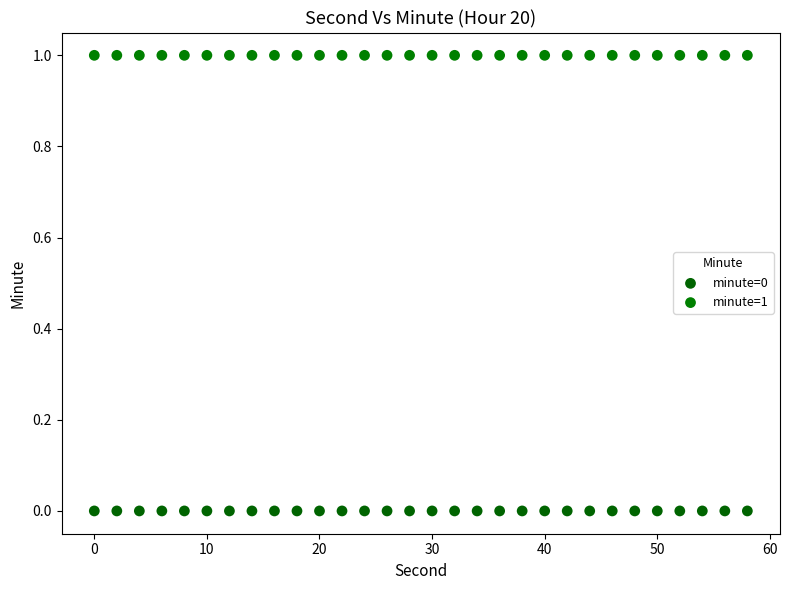

Which series reaches the minimum Y coordinate?

minute=0